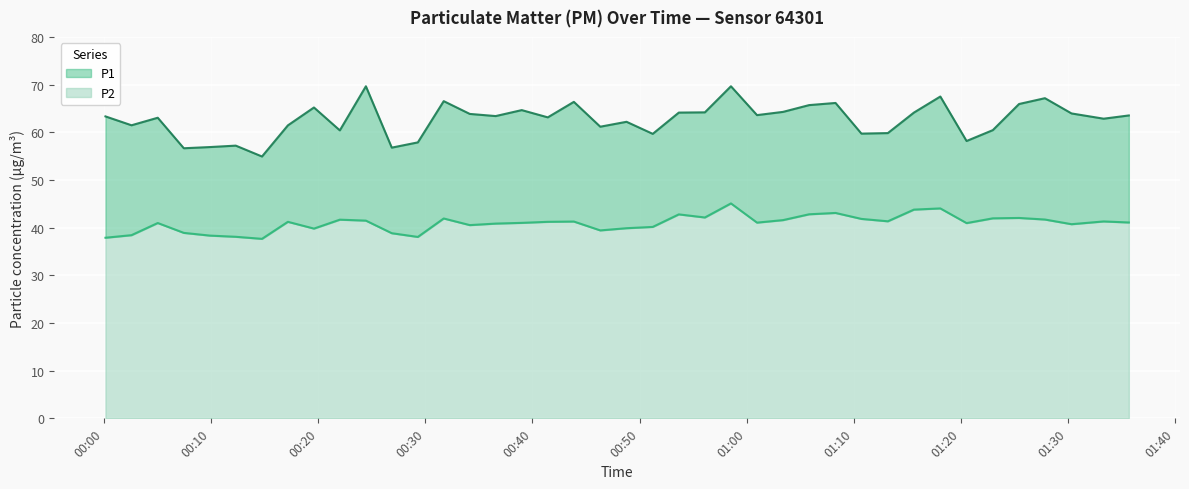

How many lines are shown in the chart?

2